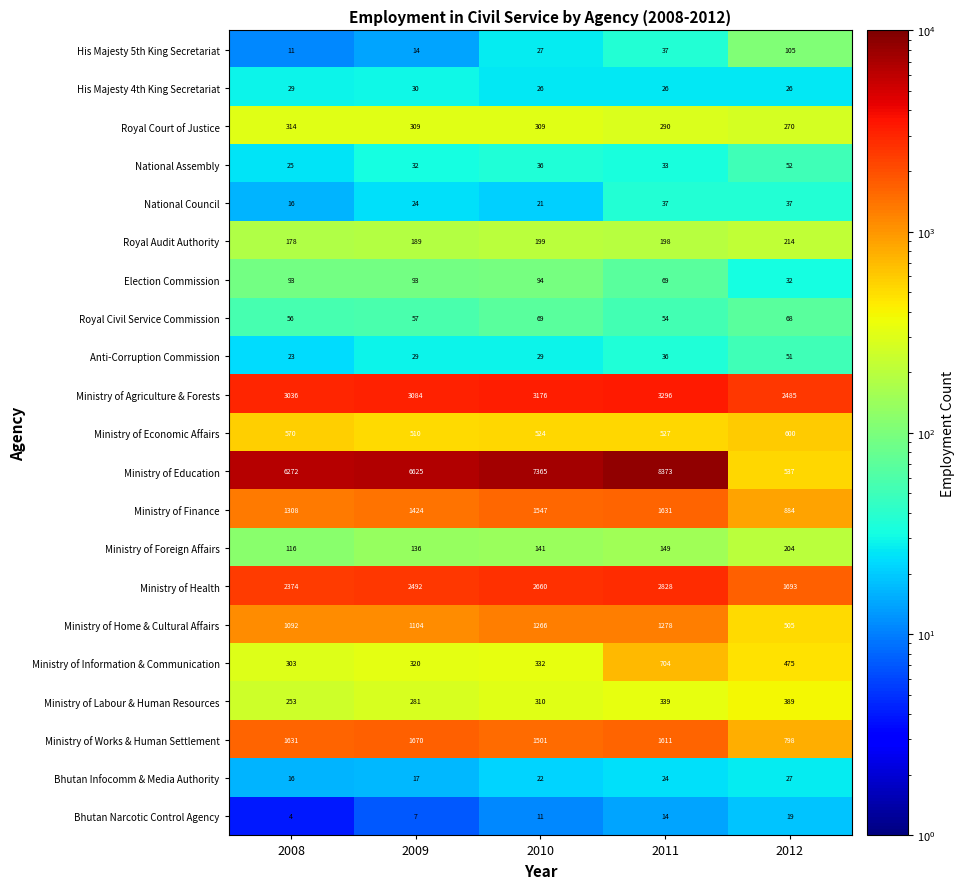

At which category does the chart reach its peak across all series?

2011